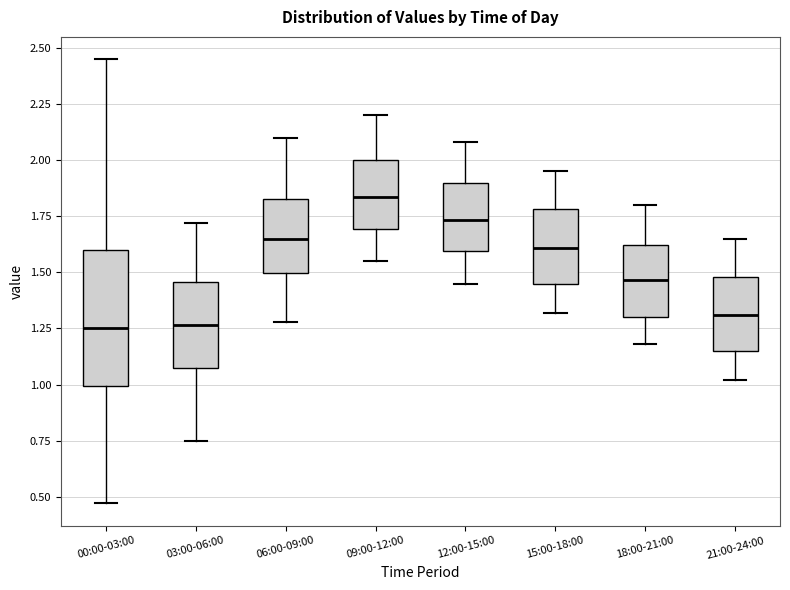

Comparing the boxes themselves (not the whiskers), which one is the tallest?

00:00-03:00